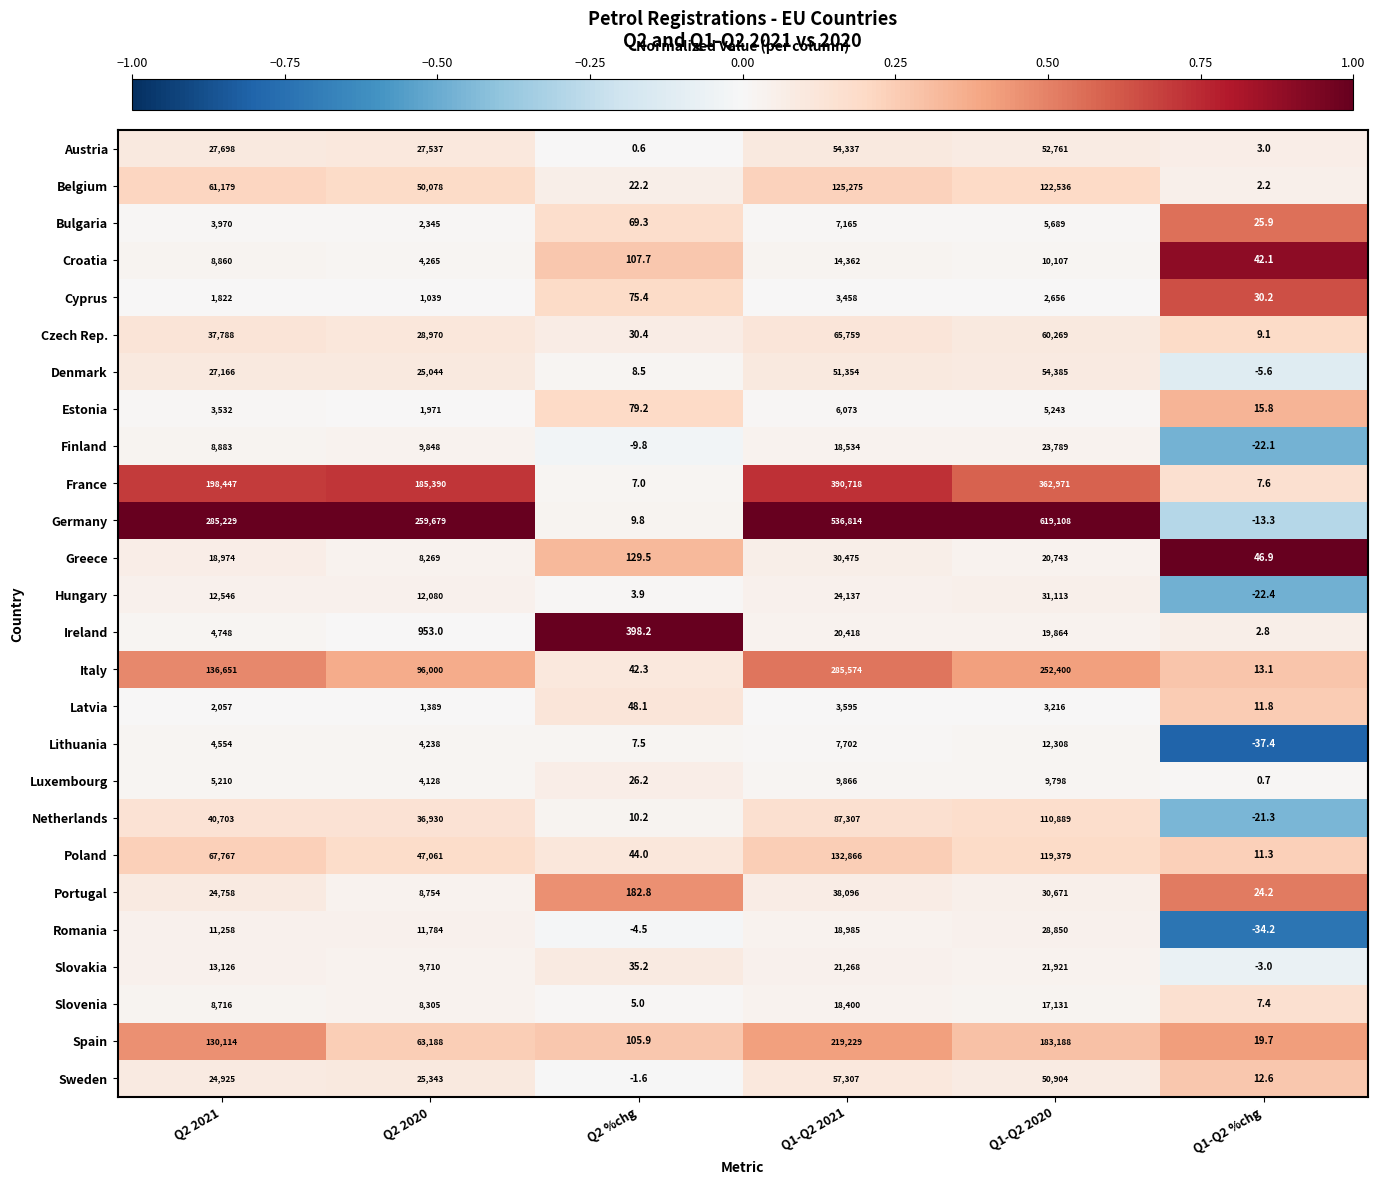

What is the approximate value of Luxembourg at Q2 2021?

5210.0